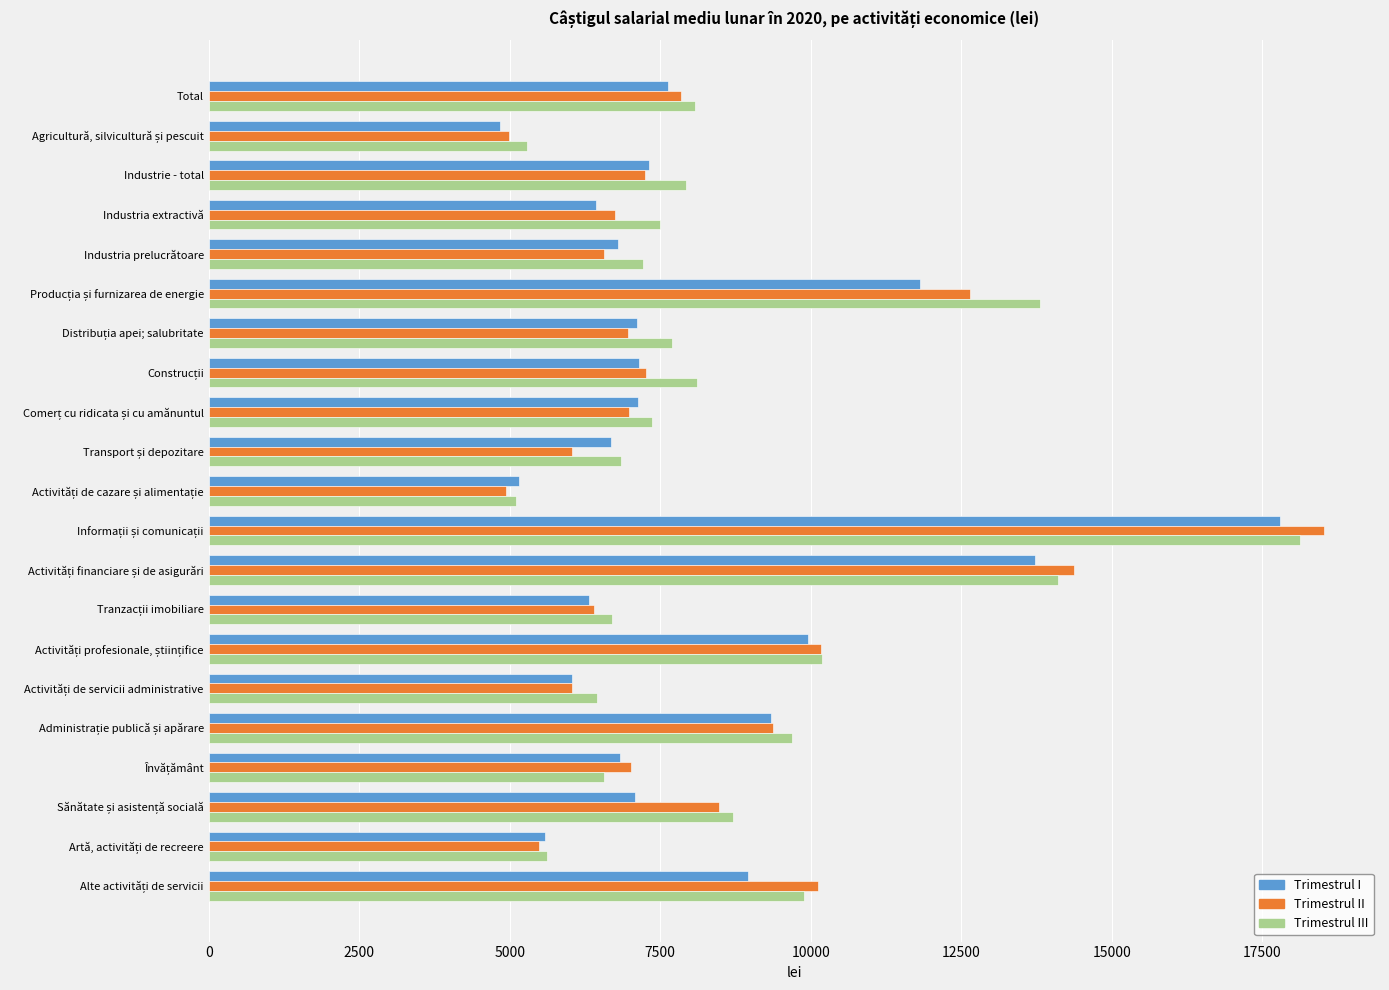

What is the approximate value of Trimestrul II at Industria extractivă?

6744.7